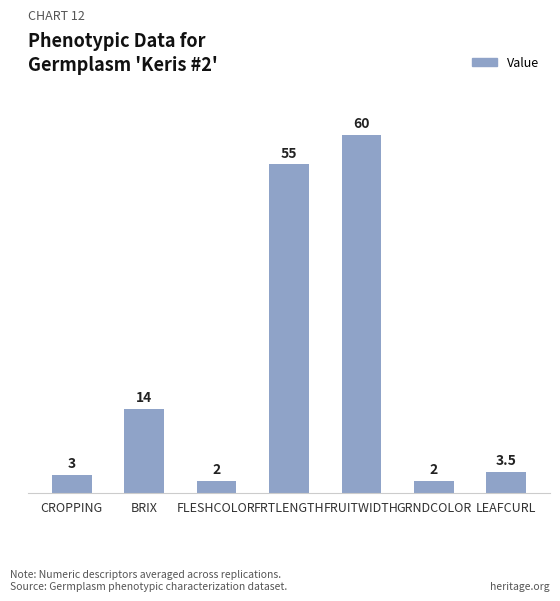

What is the change in value from FRTLENGTH to GRNDCOLOR?

-53.0